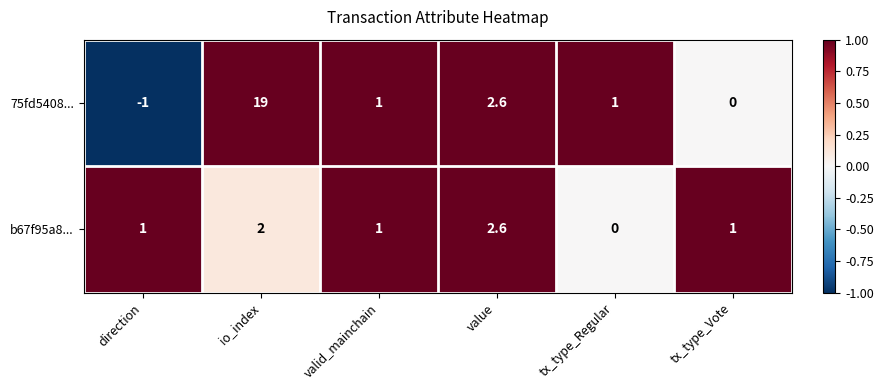

How many distinct data groups are displayed?

2